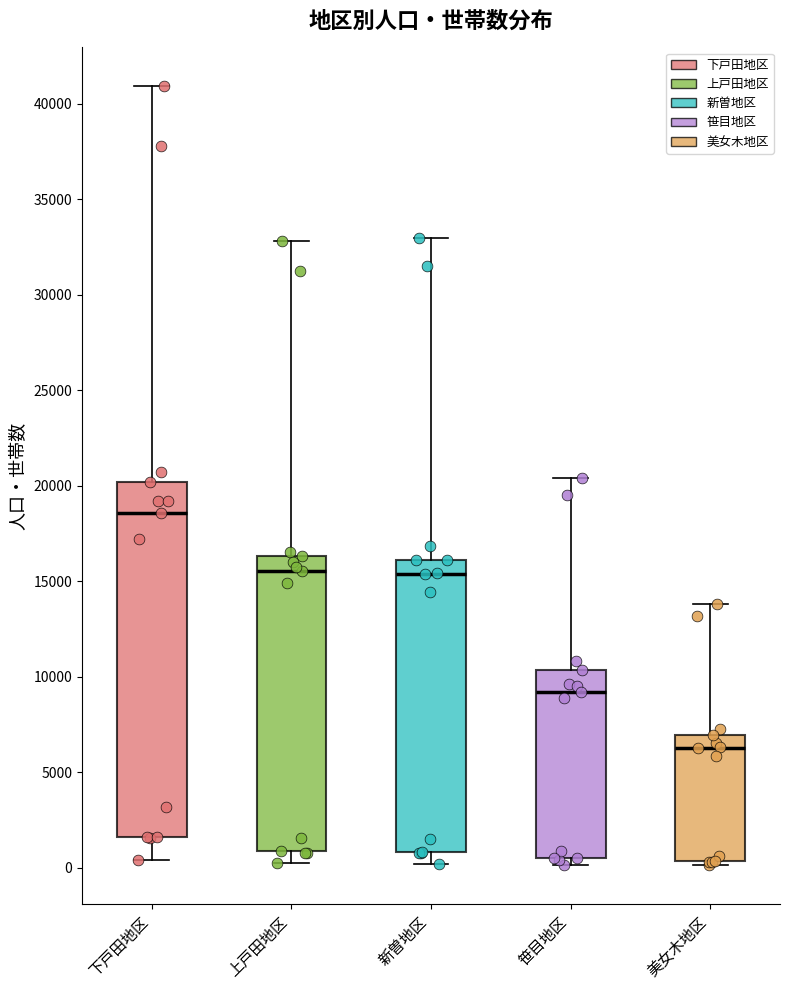

Where does the lower whisker of the box for 下戸田地区 end on the y-axis? The values are not printed on the chart, so give them approximately, as read against the axis.

500